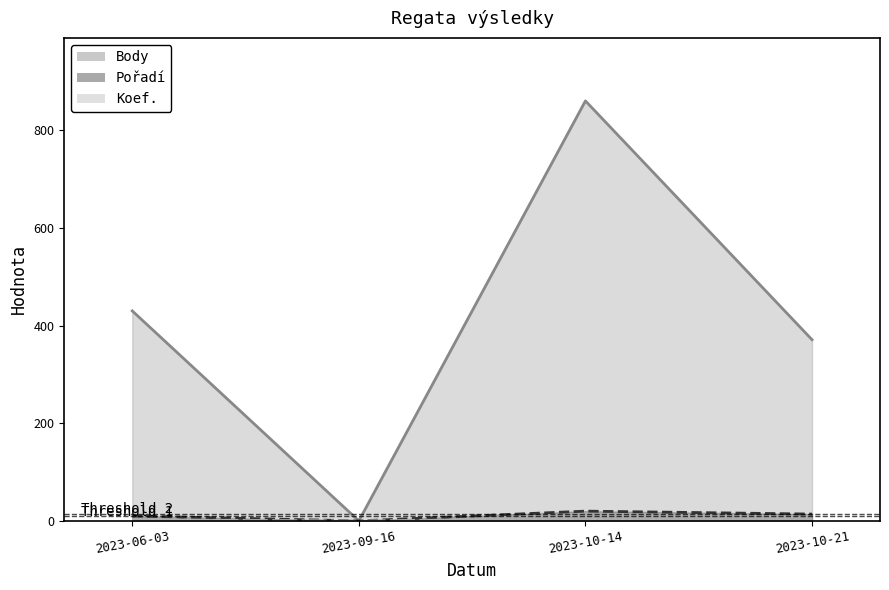

At 2023-09-16, list the series in order from smallest to largest.

Body, Pořadí, Koef.